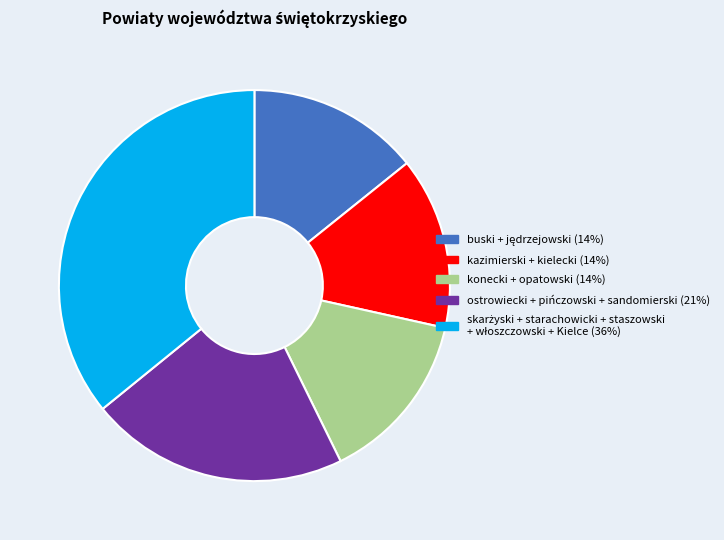

Is there any slice that represents more than half of the pie?

No